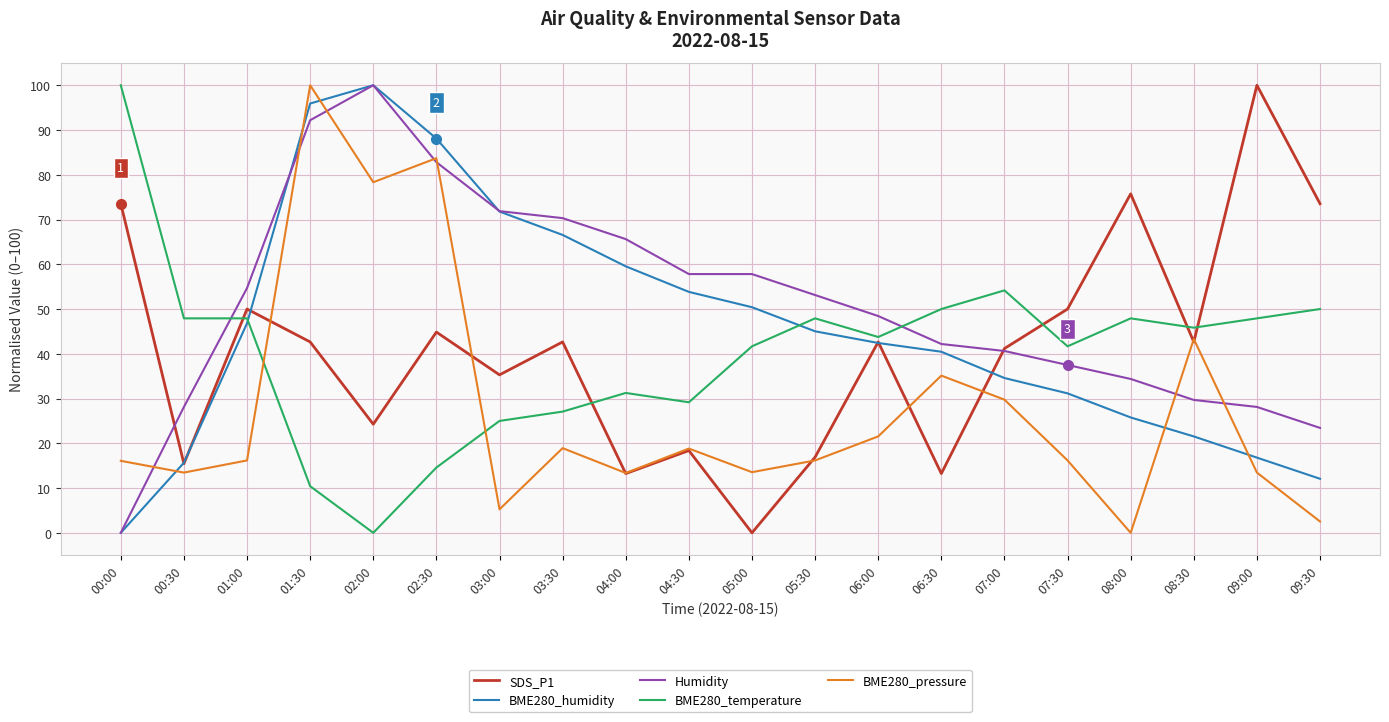

At which label does SDS_P1 reach its peak?

09:00